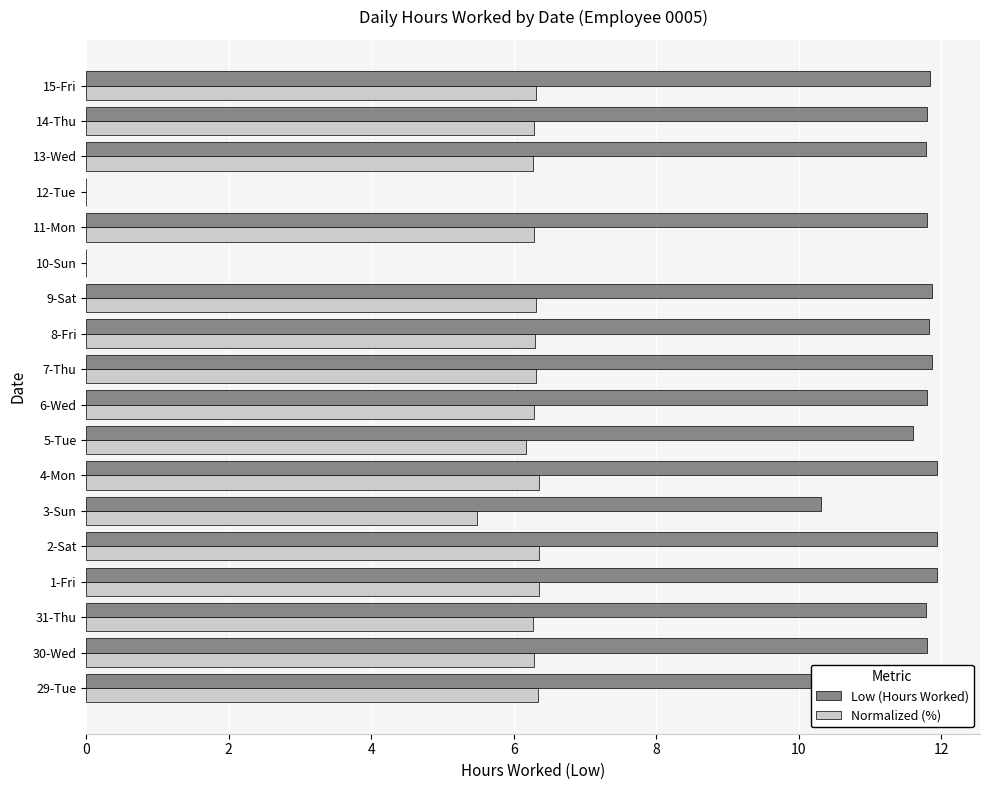

How many values in the Normalized (%) series exceed 6?

15